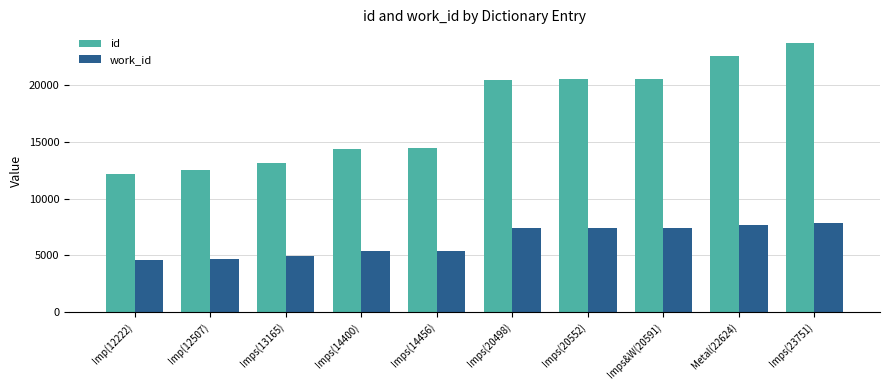

What is the label of the 7th bar from the left?

Imps(20552)